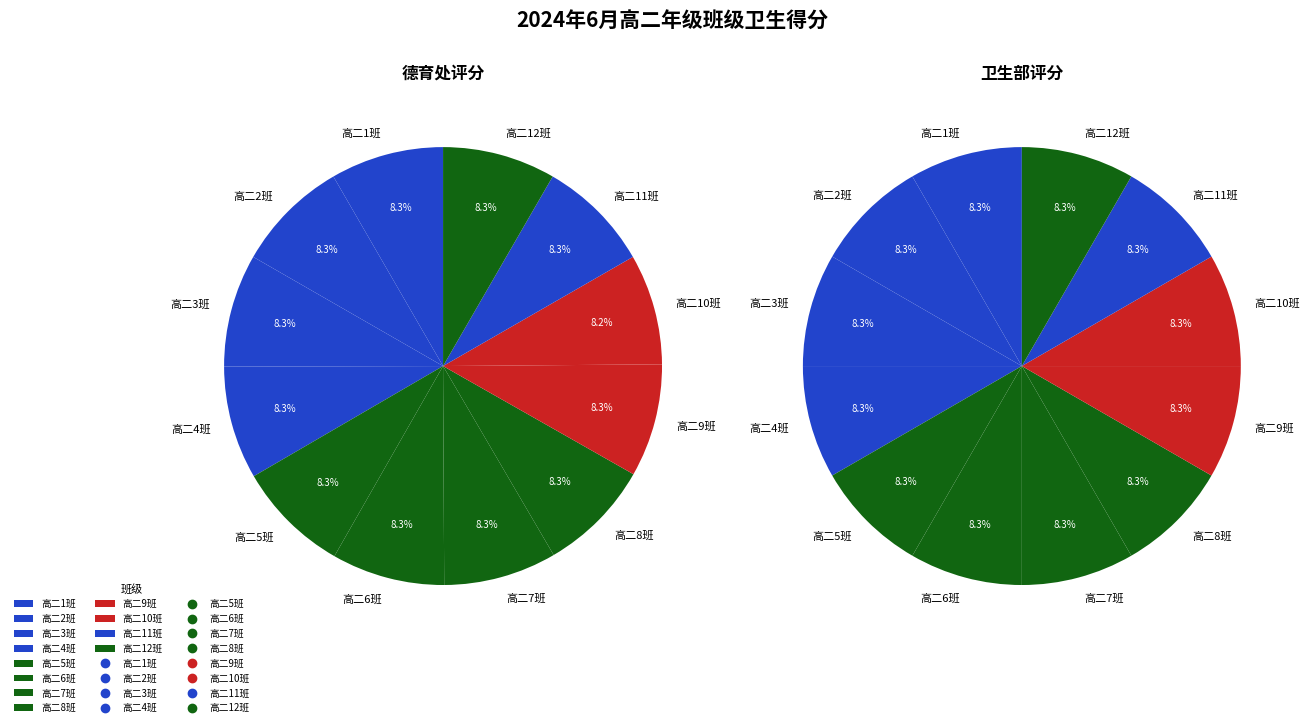

Is it true that 10 is 3% of the pie?

False